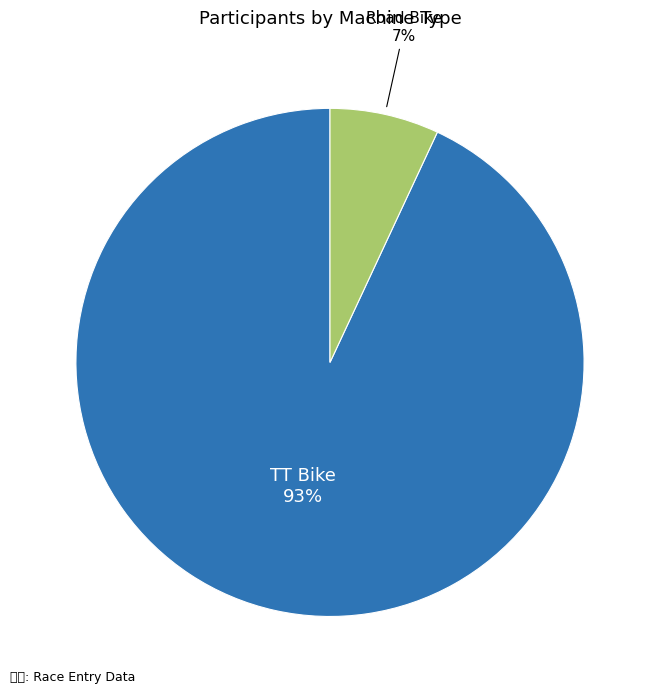

Is there a majority slice in this chart?

Yes